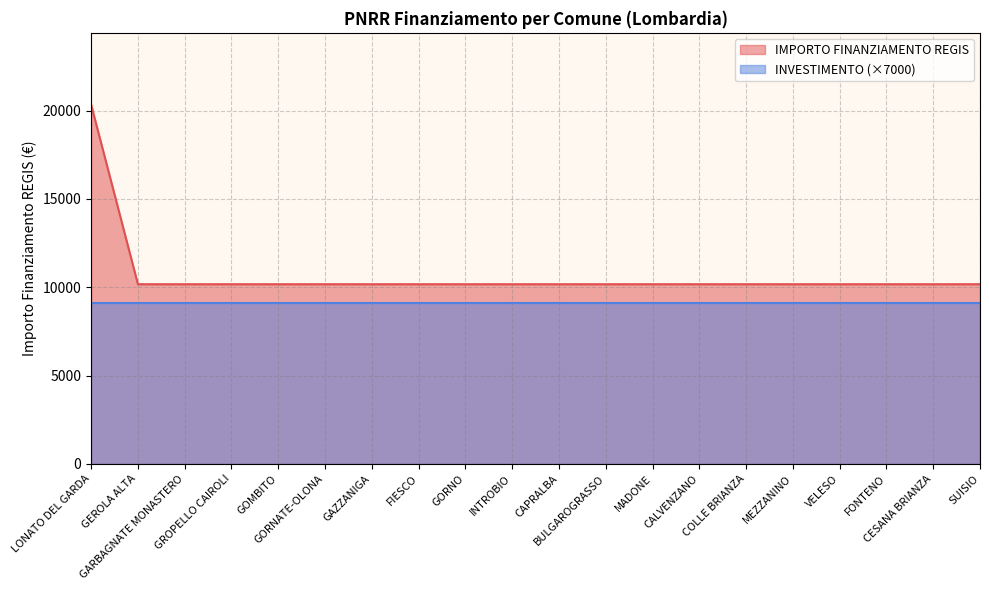

At which category does the chart reach its peak across all series?

LONATO DEL GARDA